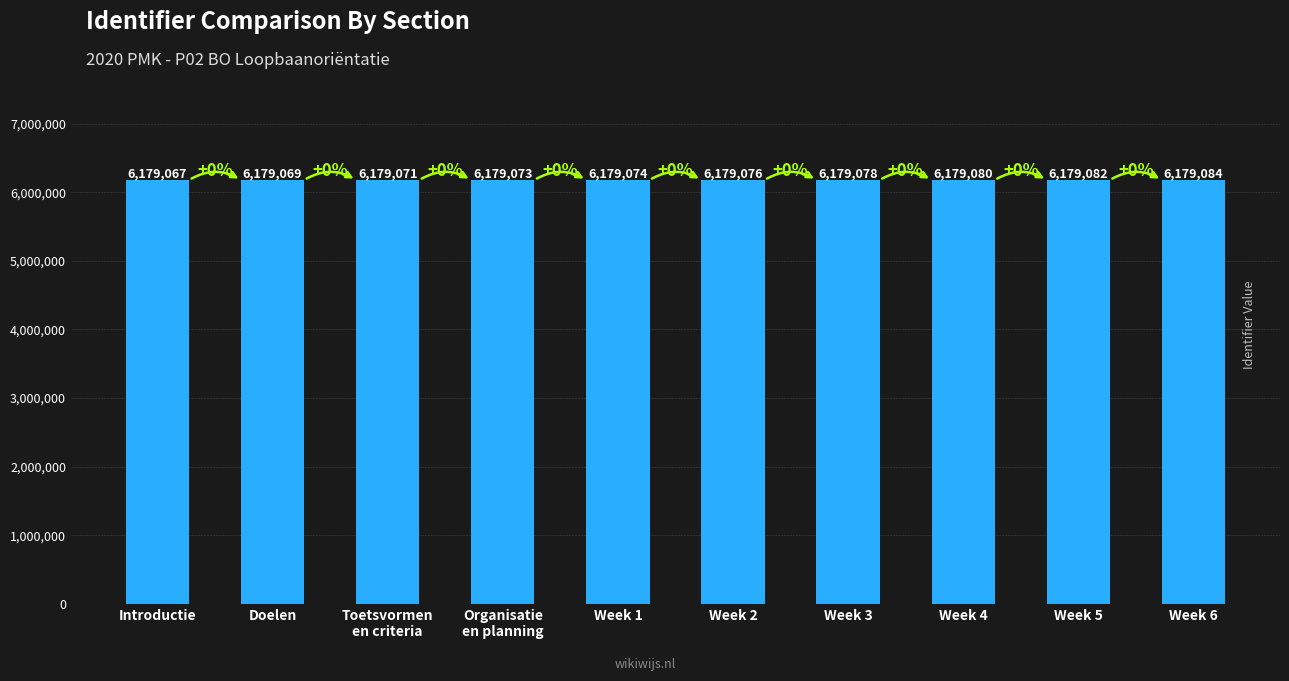

True or false: the data shows 3773163 at Organisatie
en planning.

False